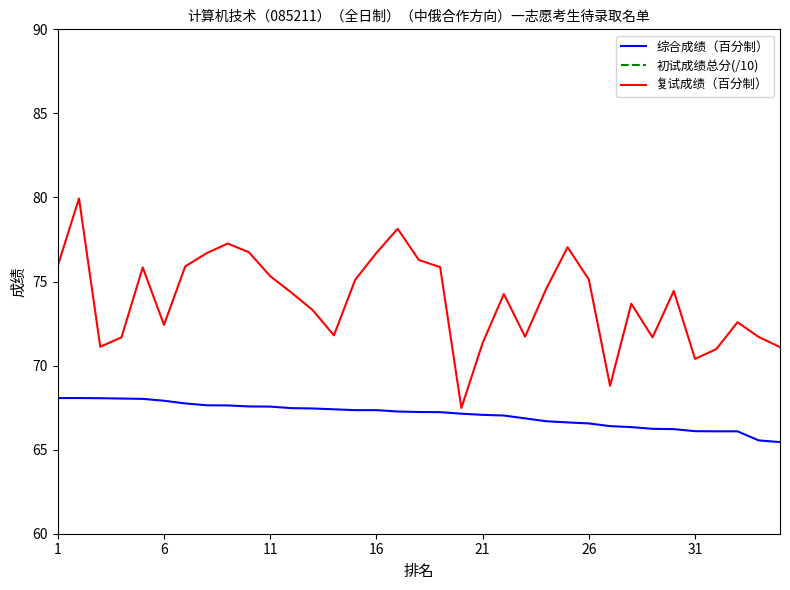

What is the minimum value for 综合成绩（百分制）?

65.5